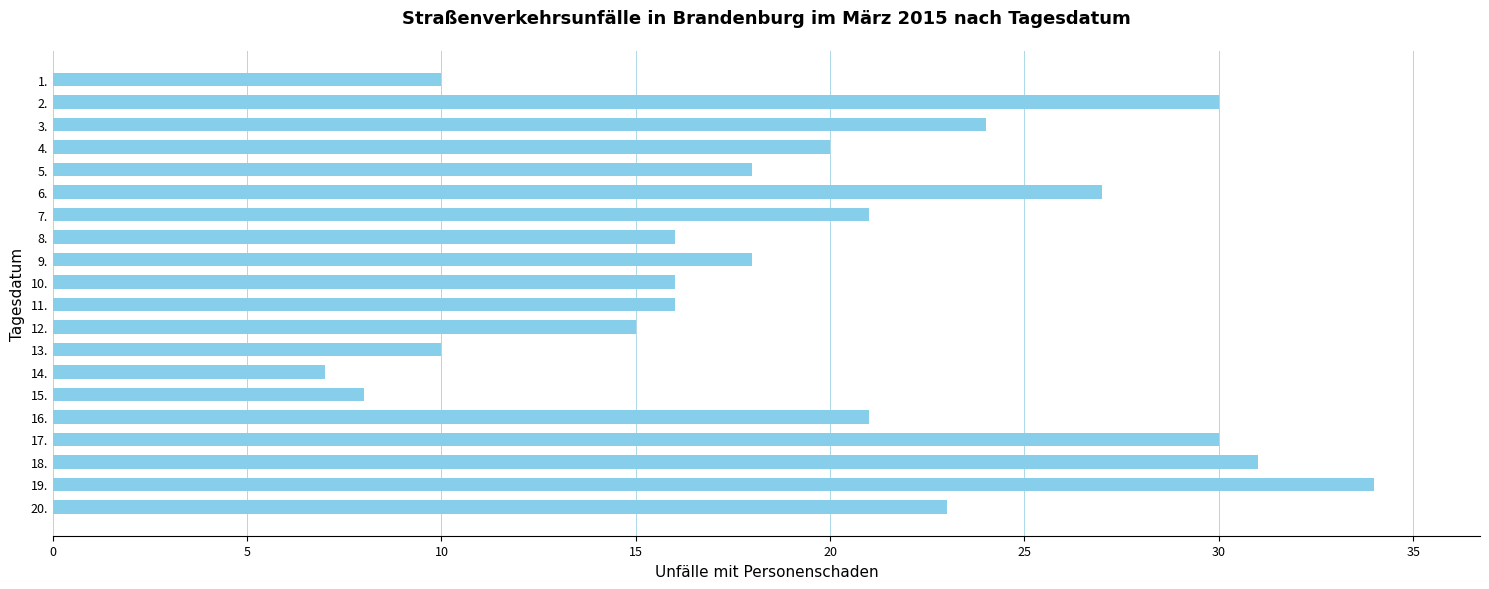

How many values are below 20?

10